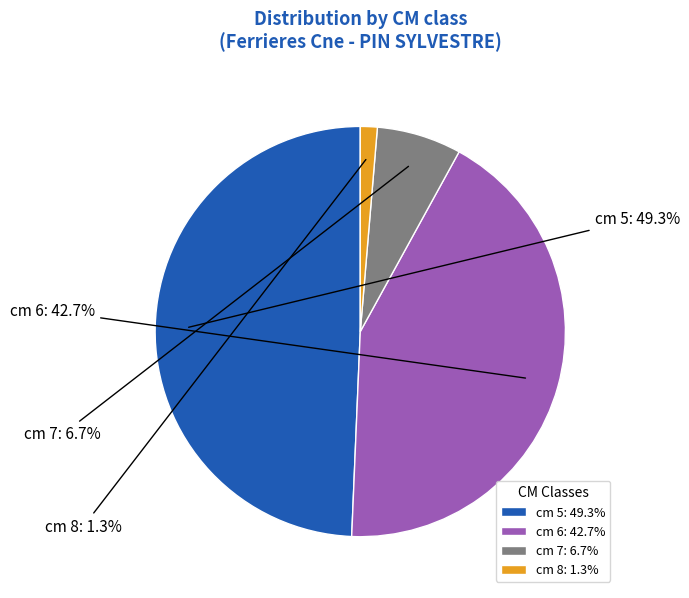

Which has a higher value, cm 6 or cm 7?

cm 6